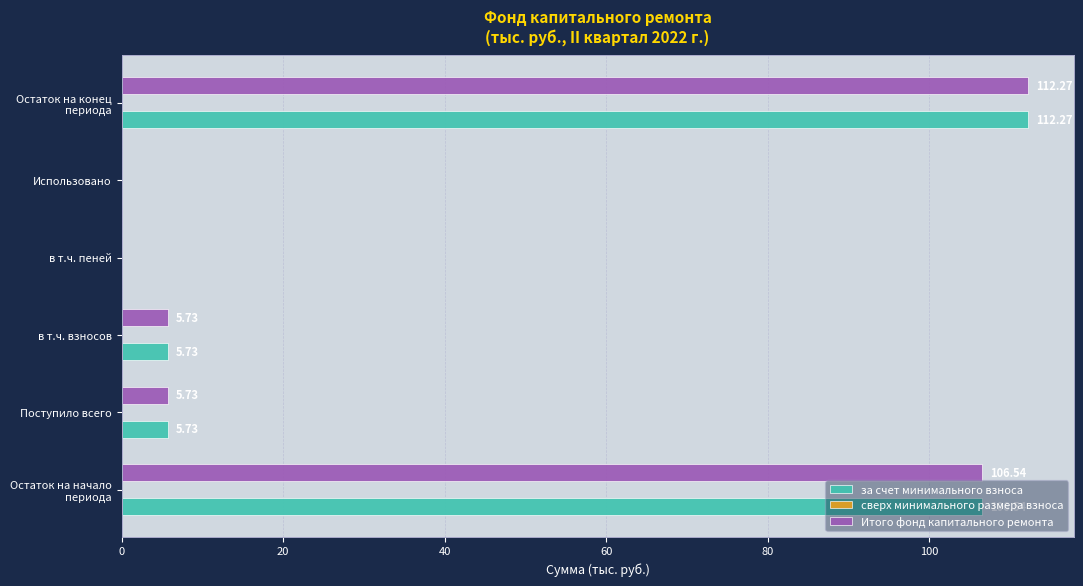

What is the sum of all Итого фонд капитального ремонта values?

230.3